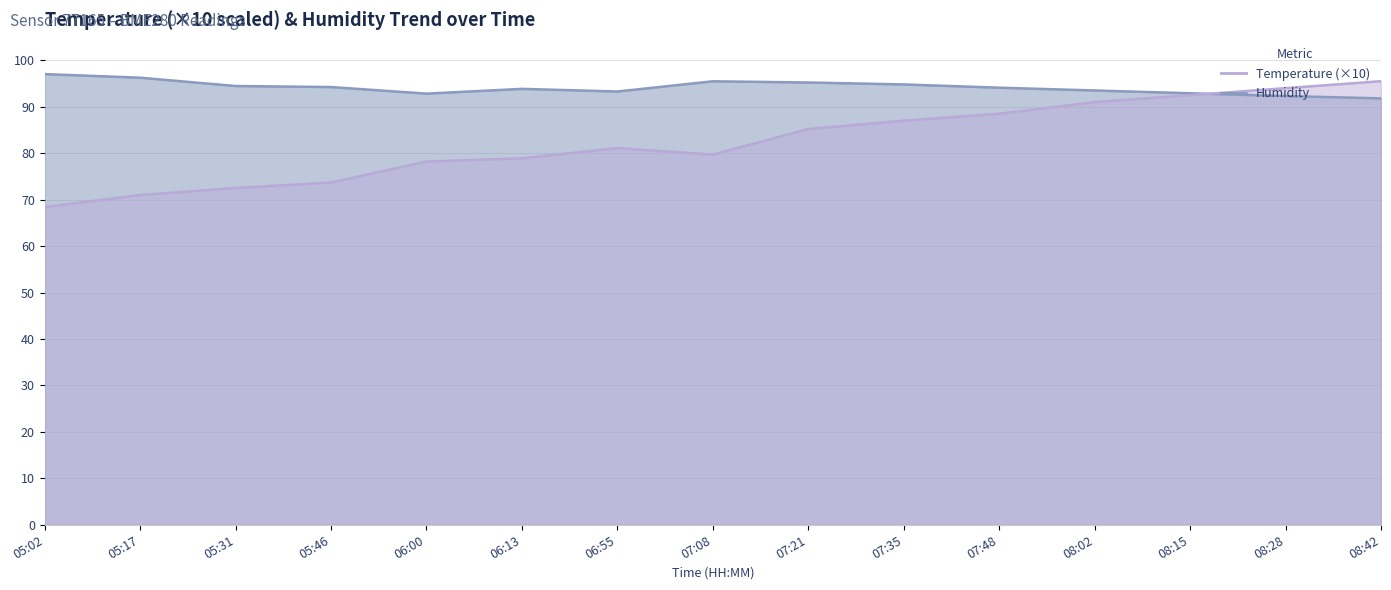

How many series are shown in this chart?

2